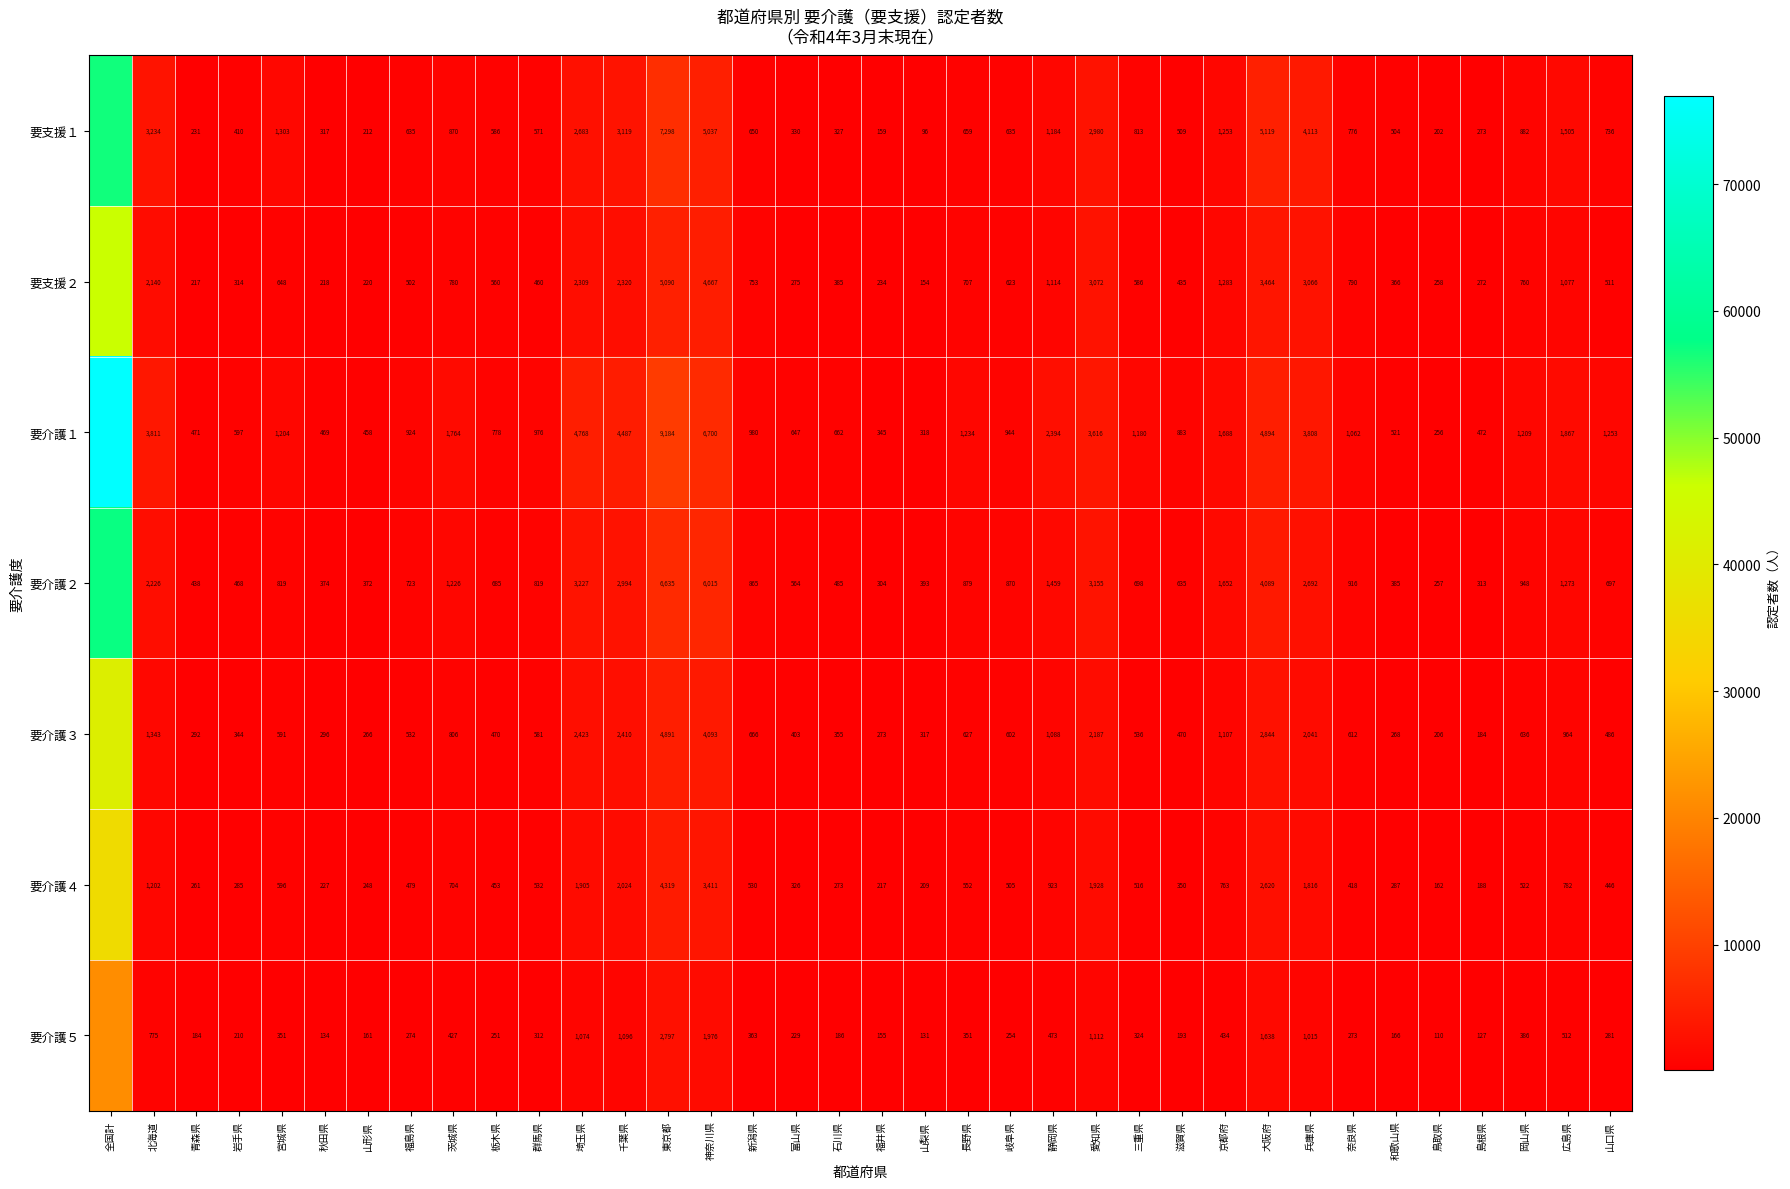

At 奈良県, list the series in order from smallest to largest.

要介護５, 要介護４, 要介護３, 要支援１, 要支援２, 要介護２, 要介護１